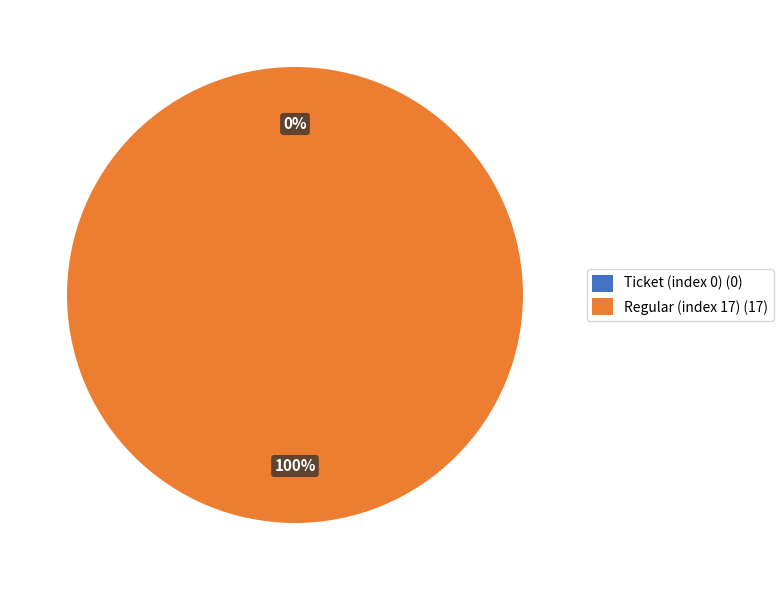

Count the number of slices in the pie.

2